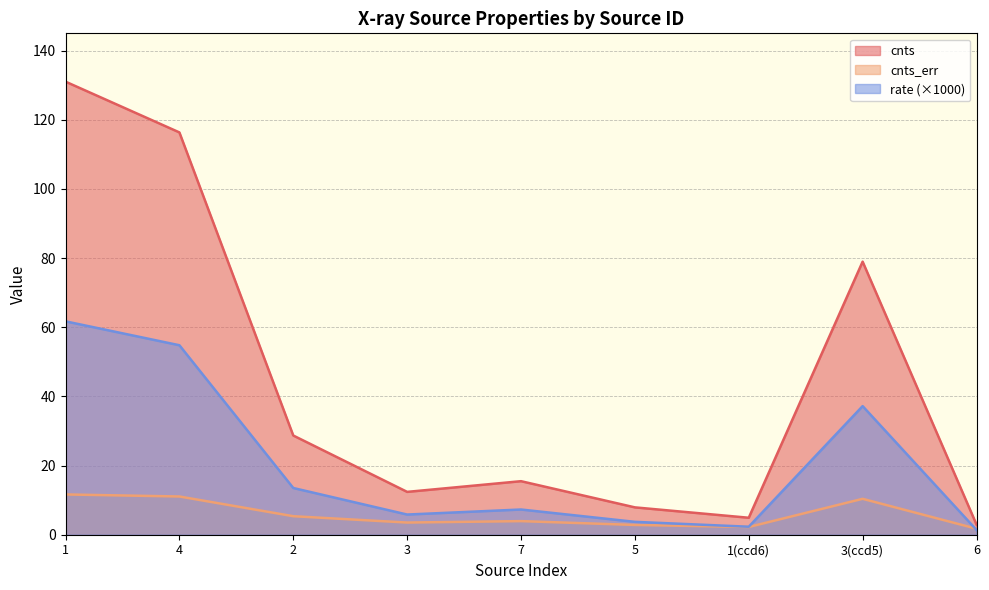

Which series has the widest spread of values?

cnts